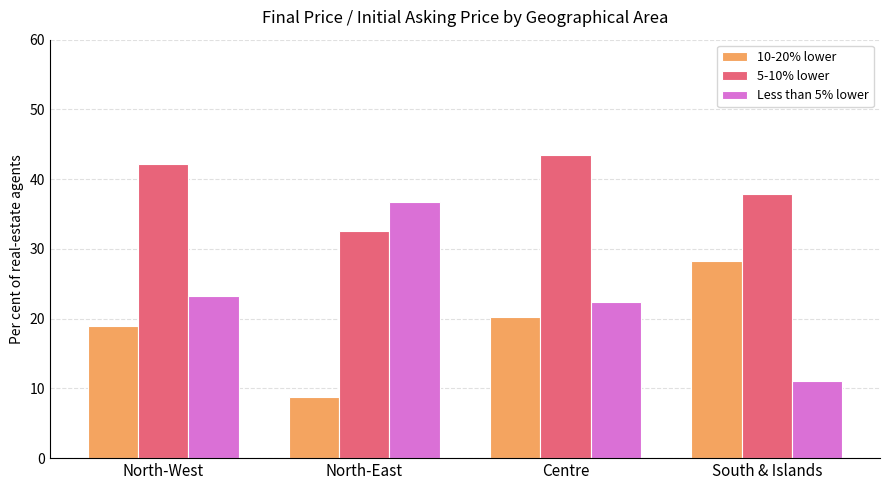

What is the label of the 3rd bar from the right?

North-East